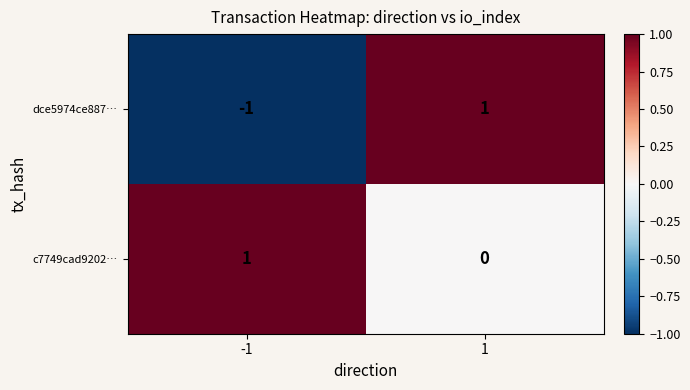

Rank the series at 1 from highest to lowest value.

dce5974ce887…, c7749cad9202…